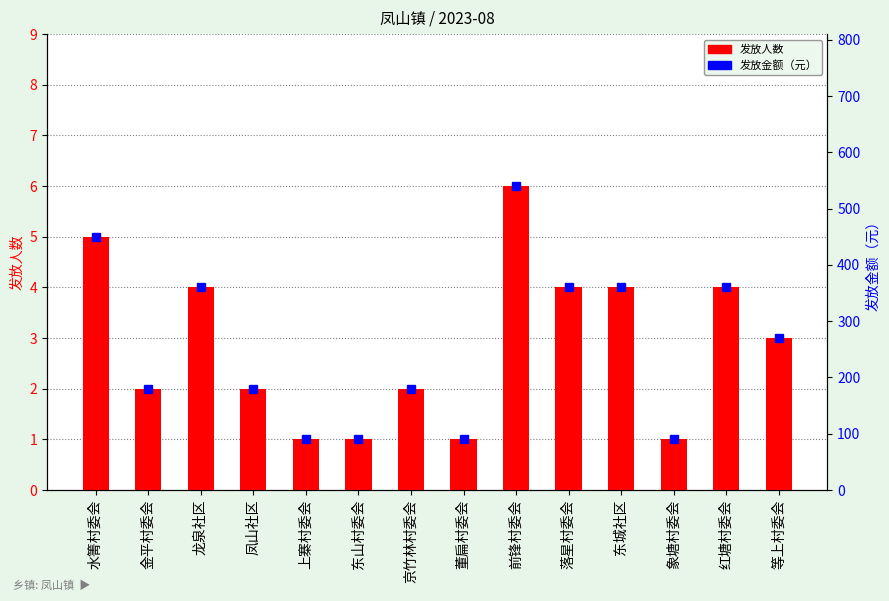

What is the total value across all series at 上寨村委会?

91